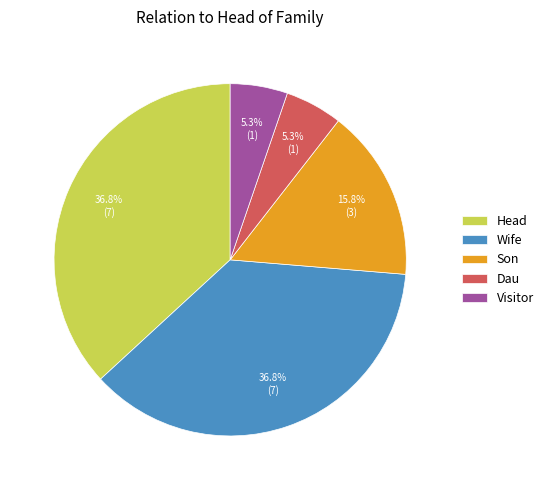

Is the sum of Wife and Dau greater than half?

No